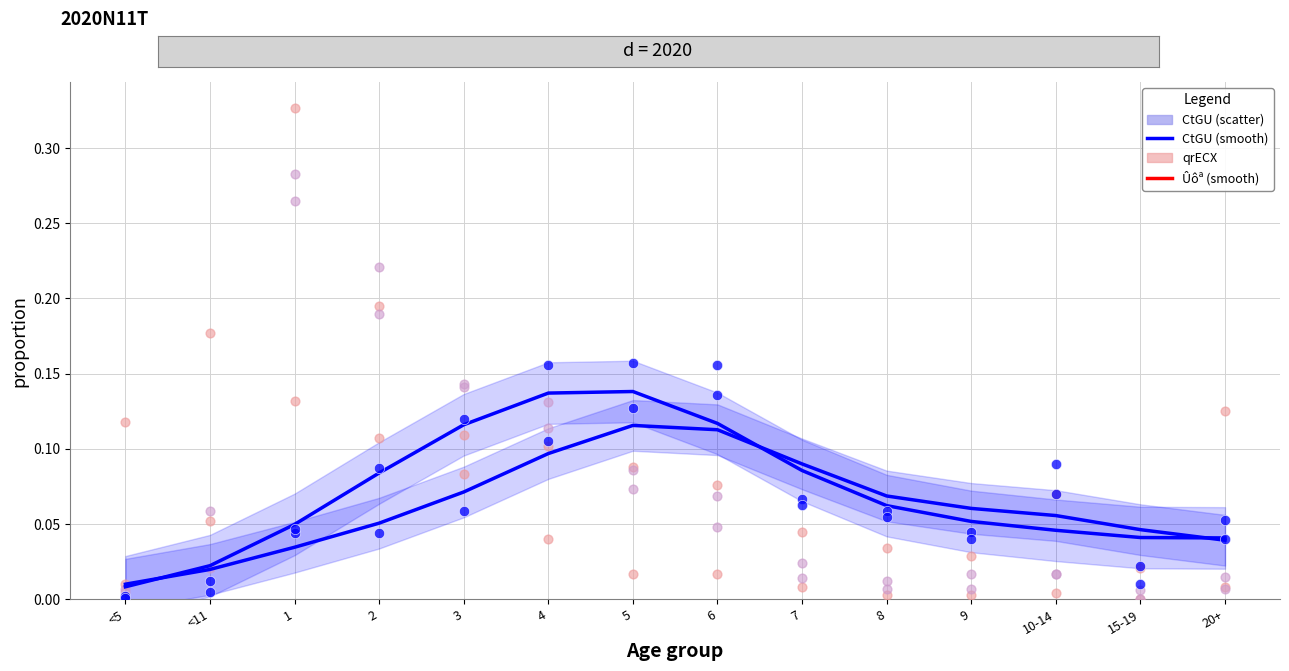

At how many categories does at least one series exceed 0?

14